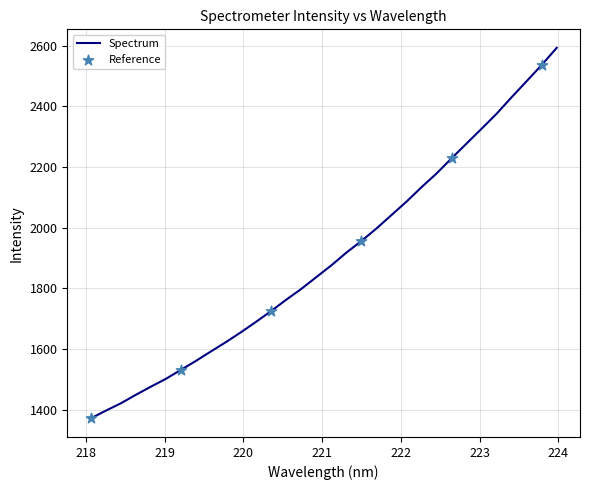

What is the difference between the maximum and minimum values?

1221.9